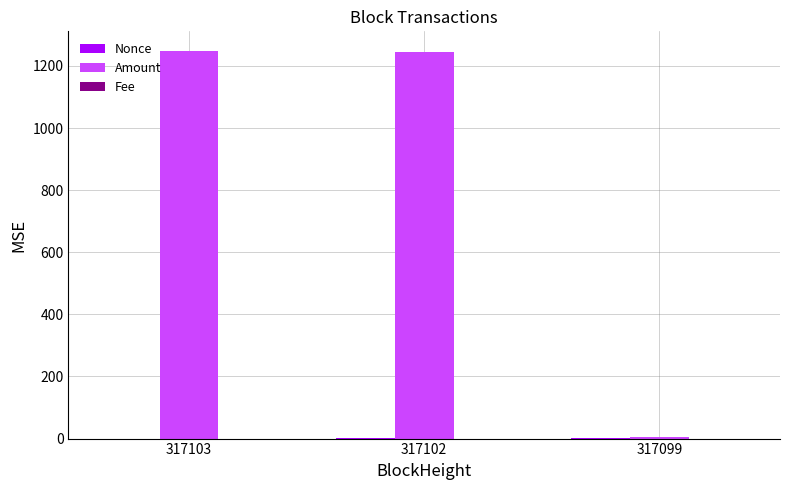

Where is Amount nearest to the value 626?

317102